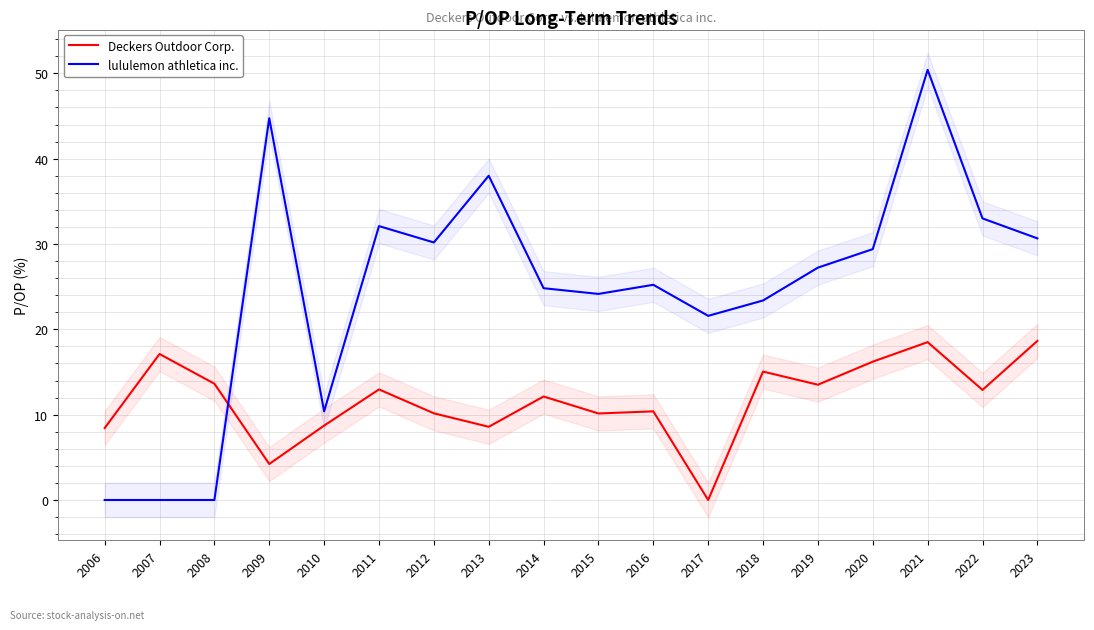

Between 2017 and 2009, which is larger?

2009